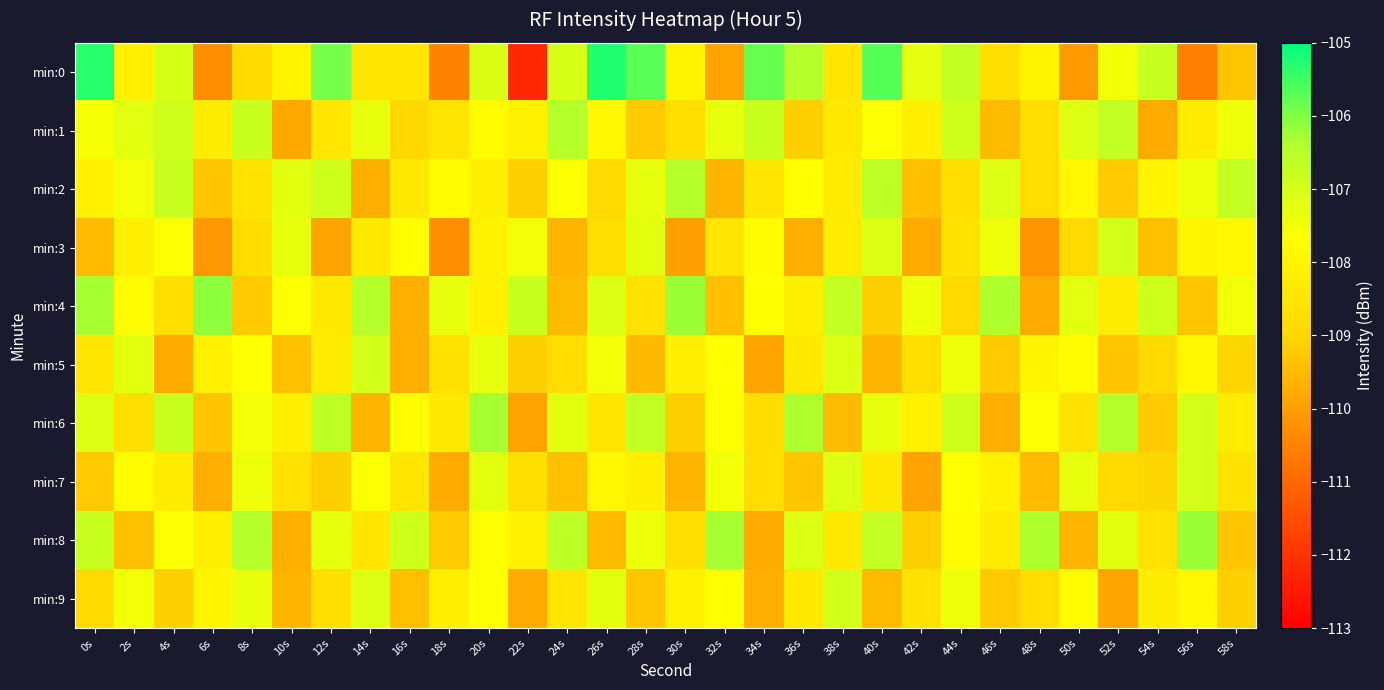

Reading left to right, what are all the values shown in this chart?

min:0: 0s=-105.3	2s=-108.1	4s=-107.0	6s=-110.3	8s=-108.9	10s=-108.0	12s=-105.9	14s=-108.5	16s=-108.5	18s=-110.5	20s=-107.1	22s=-112.2	24s=-107.0	26s=-105.3	28s=-105.7	30s=-108.1	32s=-109.9	34s=-105.8	36s=-106.5	38s=-108.5	40s=-105.7	42s=-107.3	44s=-106.7	46s=-108.7	48s=-108.0	50s=-110.1	52s=-107.5	54s=-106.8	56s=-110.5	58s=-109.3
min:1: 0s=-107.6	2s=-107.2	4s=-106.9	6s=-108.3	8s=-106.8	10s=-109.8	12s=-108.4	14s=-107.3	16s=-108.9	18s=-108.5	20s=-107.8	22s=-108.1	24s=-106.5	26s=-107.9	28s=-109.2	30s=-108.7	32s=-107.3	34s=-106.8	36s=-109.1	38s=-108.4	40s=-107.6	42s=-108.2	44s=-106.9	46s=-109.5	48s=-108.8	50s=-107.1	52s=-106.7	54s=-109.8	56s=-108.3	58s=-107.4
min:2: 0s=-108.1	2s=-107.5	4s=-106.8	6s=-109.3	8s=-108.6	10s=-107.2	12s=-106.9	14s=-109.7	16s=-108.4	18s=-107.8	20s=-108.2	22s=-109.1	24s=-107.6	26s=-108.9	28s=-107.3	30s=-106.5	32s=-109.6	34s=-108.5	36s=-107.7	38s=-108.3	40s=-106.6	42s=-109.4	44s=-108.7	46s=-107.1	48s=-108.8	50s=-107.9	52s=-109.2	54s=-108.0	56s=-107.4	58s=-106.7
min:3: 0s=-109.5	2s=-108.2	4s=-107.6	6s=-110.1	8s=-108.8	10s=-107.3	12s=-109.9	14s=-108.4	16s=-107.7	18s=-110.3	20s=-108.1	22s=-107.5	24s=-109.6	26s=-108.7	28s=-107.2	30s=-110.0	32s=-108.5	34s=-107.8	36s=-109.7	38s=-108.3	40s=-107.1	42s=-109.8	44s=-108.6	46s=-107.4	48s=-110.2	50s=-108.9	52s=-107.0	54s=-109.4	56s=-108.0	58s=-107.9
min:4: 0s=-106.3	2s=-107.8	4s=-108.7	6s=-106.1	8s=-109.2	10s=-107.6	12s=-108.4	14s=-106.5	16s=-109.7	18s=-107.3	20s=-108.1	22s=-106.8	24s=-109.5	26s=-107.1	28s=-108.6	30s=-106.2	32s=-109.4	34s=-107.7	36s=-108.2	38s=-106.7	40s=-109.1	42s=-107.4	44s=-108.9	46s=-106.4	48s=-109.8	50s=-107.2	52s=-108.3	54s=-106.9	56s=-109.3	58s=-107.5
min:5: 0s=-108.5	2s=-107.2	4s=-109.8	6s=-108.1	8s=-107.6	10s=-109.4	12s=-108.3	14s=-107.0	16s=-109.7	18s=-108.6	20s=-107.3	22s=-109.1	24s=-108.8	26s=-107.5	28s=-109.5	30s=-108.2	32s=-107.7	34s=-109.9	36s=-108.4	38s=-107.1	40s=-109.6	42s=-108.7	44s=-107.4	46s=-109.2	48s=-108.0	50s=-107.8	52s=-109.3	54s=-108.9	56s=-107.9	58s=-109.0
min:6: 0s=-107.1	2s=-108.7	4s=-106.8	6s=-109.3	8s=-107.5	10s=-108.2	12s=-106.6	14s=-109.6	16s=-107.8	18s=-108.4	20s=-106.3	22s=-109.9	24s=-107.2	26s=-108.5	28s=-106.7	30s=-109.1	32s=-107.7	34s=-108.8	36s=-106.4	38s=-109.5	40s=-107.3	42s=-108.1	44s=-106.9	46s=-109.7	48s=-107.6	50s=-108.6	52s=-106.5	54s=-109.2	56s=-107.0	58s=-108.3
min:7: 0s=-109.2	2s=-107.8	4s=-108.3	6s=-109.7	8s=-107.4	10s=-108.6	12s=-109.1	14s=-107.6	16s=-108.5	18s=-109.8	20s=-107.2	22s=-108.7	24s=-109.4	26s=-107.9	28s=-108.2	30s=-109.6	32s=-107.5	34s=-108.8	36s=-109.3	38s=-107.1	40s=-108.4	42s=-109.9	44s=-107.7	46s=-108.1	48s=-109.5	50s=-107.3	52s=-108.9	54s=-109.0	56s=-107.0	58s=-108.6
min:8: 0s=-106.8	2s=-109.4	4s=-107.6	6s=-108.2	8s=-106.5	10s=-109.7	12s=-107.3	14s=-108.5	16s=-106.9	18s=-109.2	20s=-107.7	22s=-108.1	24s=-106.6	26s=-109.5	28s=-107.4	30s=-108.7	32s=-106.3	34s=-109.8	36s=-107.1	38s=-108.4	40s=-106.7	42s=-109.1	44s=-107.8	46s=-108.3	48s=-106.4	50s=-109.6	52s=-107.2	54s=-108.6	56s=-106.2	58s=-109.3
min:9: 0s=-108.9	2s=-107.5	4s=-109.1	6s=-108.0	8s=-107.3	10s=-109.6	12s=-108.7	14s=-107.1	16s=-109.4	18s=-108.2	20s=-107.6	22s=-109.8	24s=-108.5	26s=-107.2	28s=-109.3	30s=-108.1	32s=-107.7	34s=-109.7	36s=-108.4	38s=-107.0	40s=-109.5	42s=-108.6	44s=-107.4	46s=-109.2	48s=-108.8	50s=-107.8	52s=-109.9	54s=-108.3	56s=-107.9	58s=-109.1